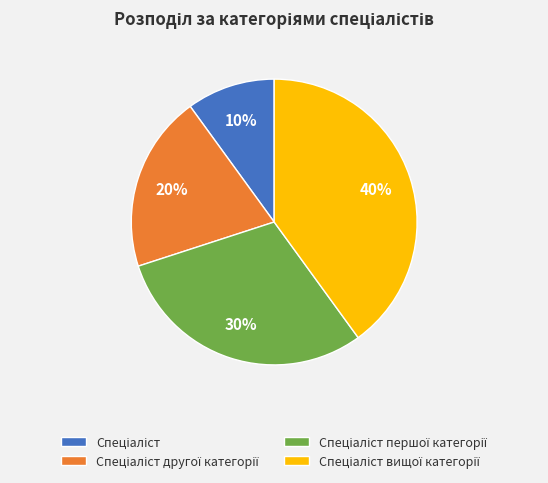

To the nearest percent, what is the difference between the largest and smallest slice percentages?

30%